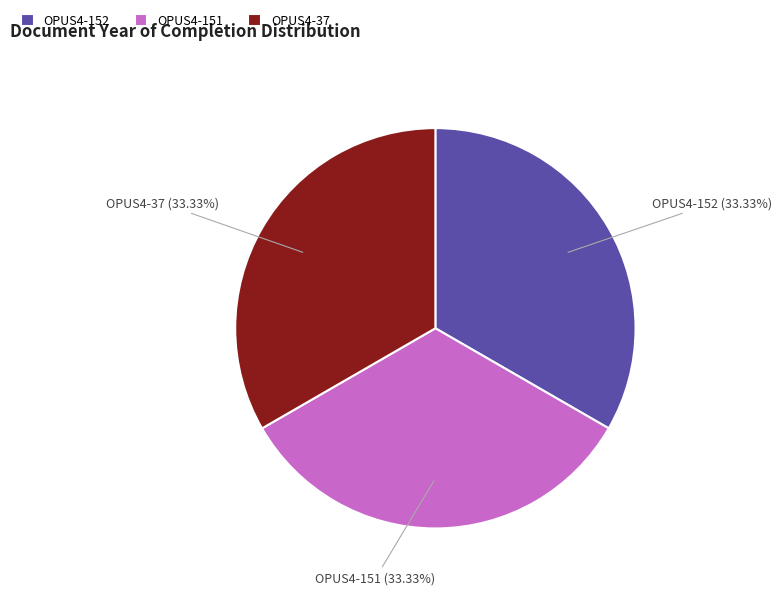

The OPUS4-151 slice represents 22% of the pie. True or false?

False